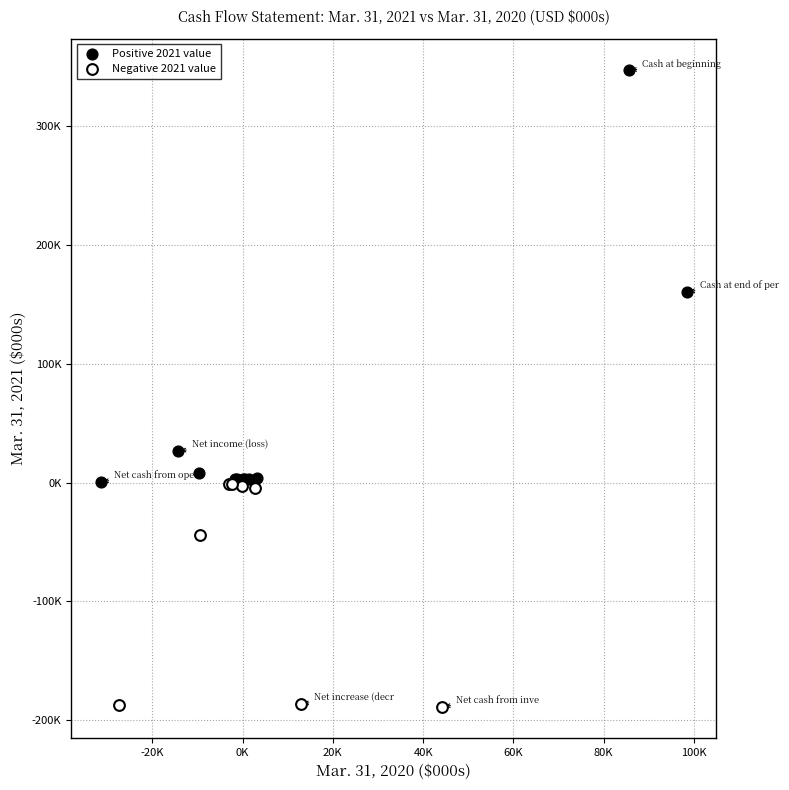

Which series reaches the maximum Y coordinate?

Positive 2021 value